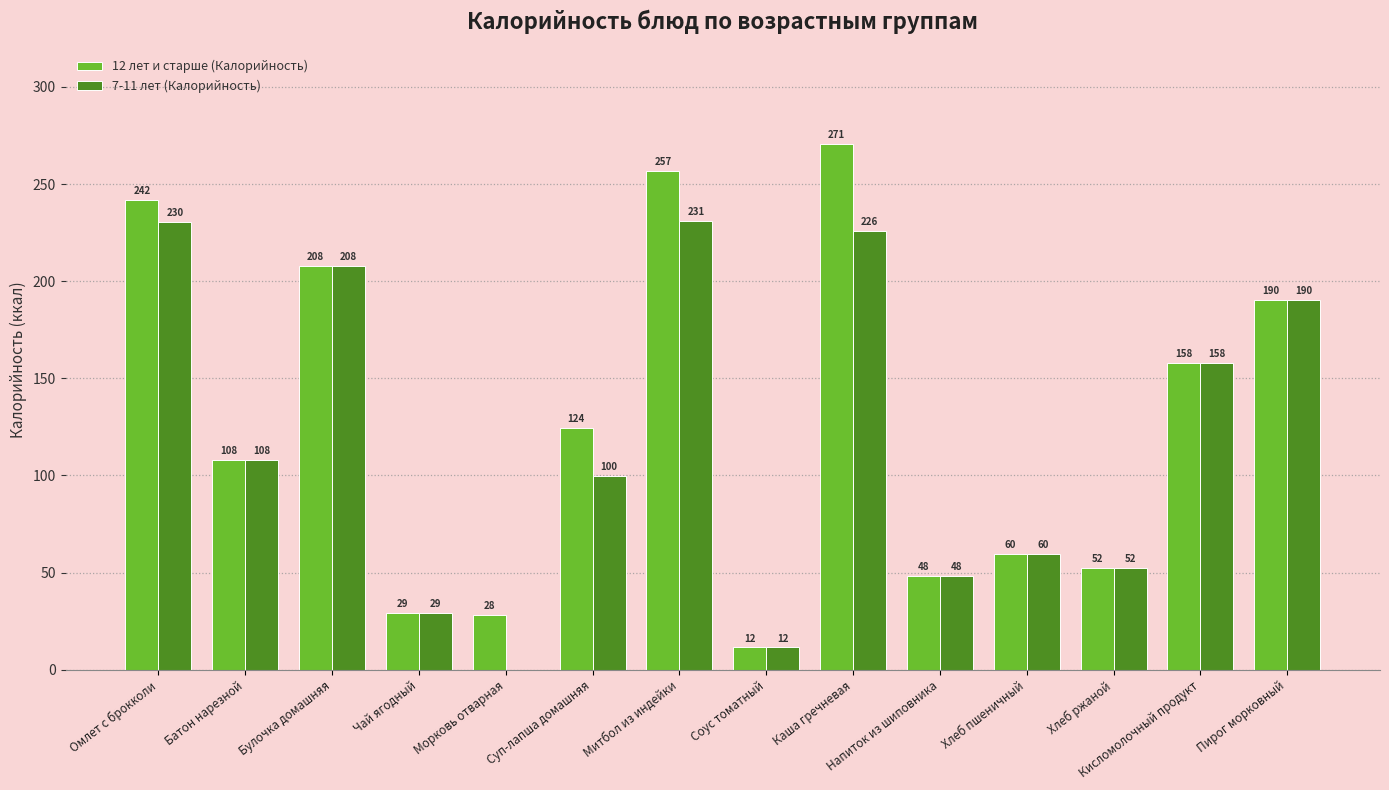

True or false: 7-11 лет (Калорийность) has a value of 56.3 at Суп-лапша домашняя.

False